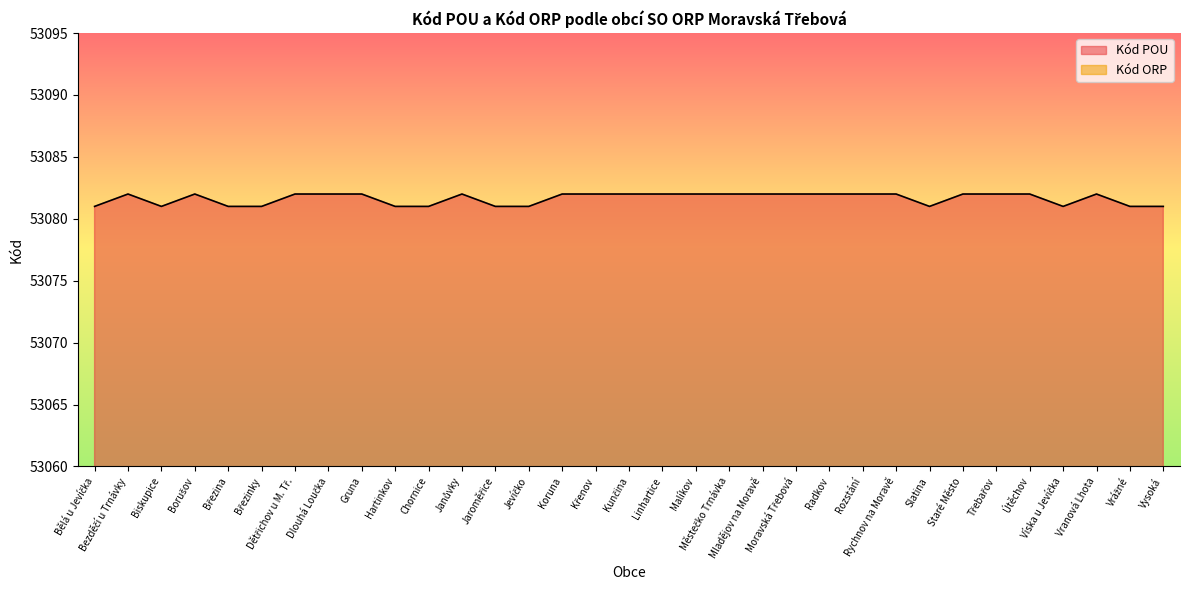

What value does the data have at Březinky?

53081